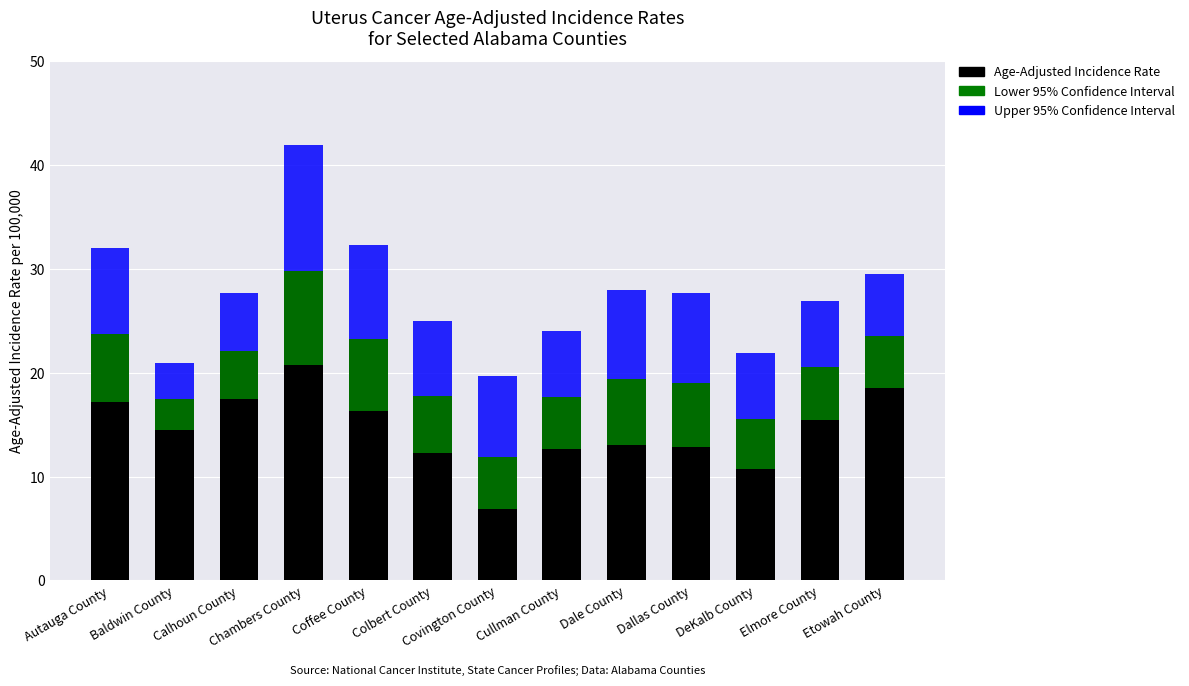

How many data points does each series have?

13